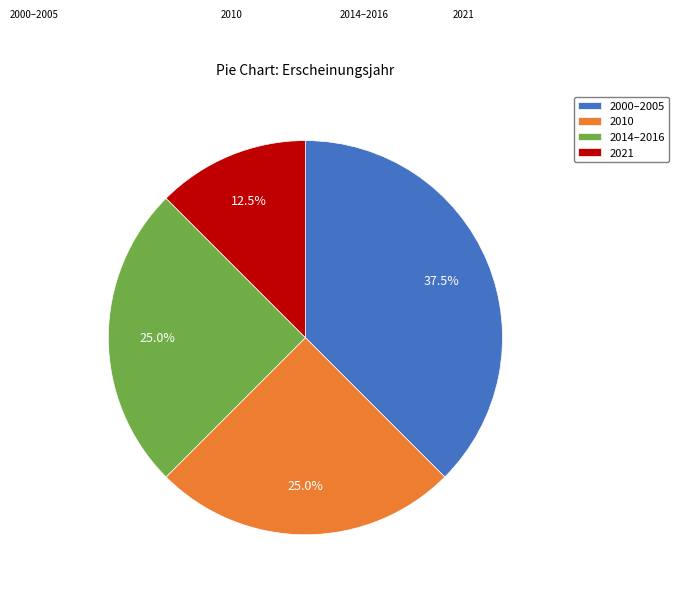

What portion of the pie excludes 2010?

75.0%